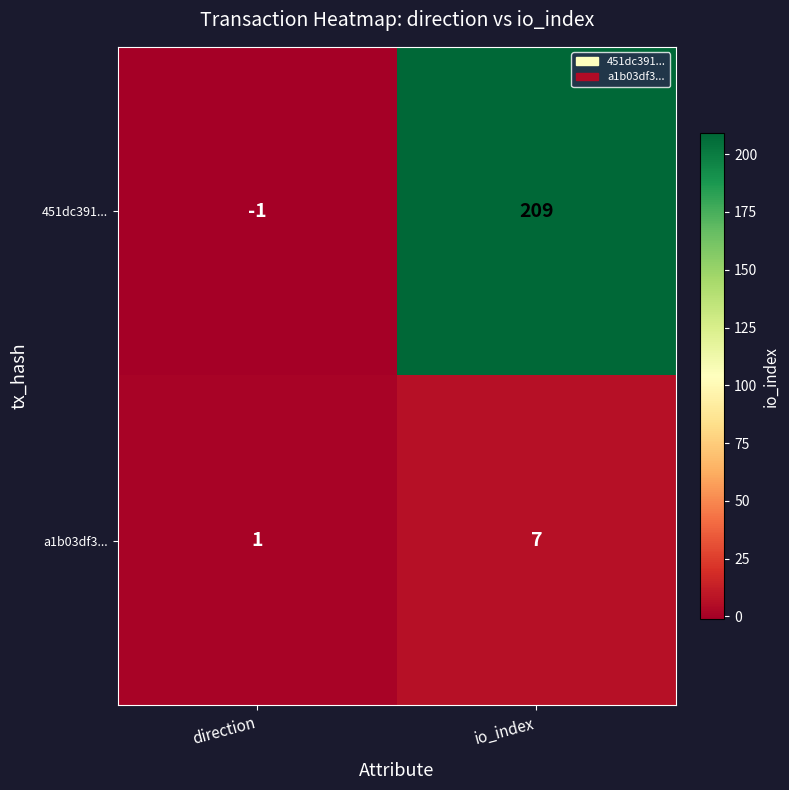

What is the greatest value displayed?

209